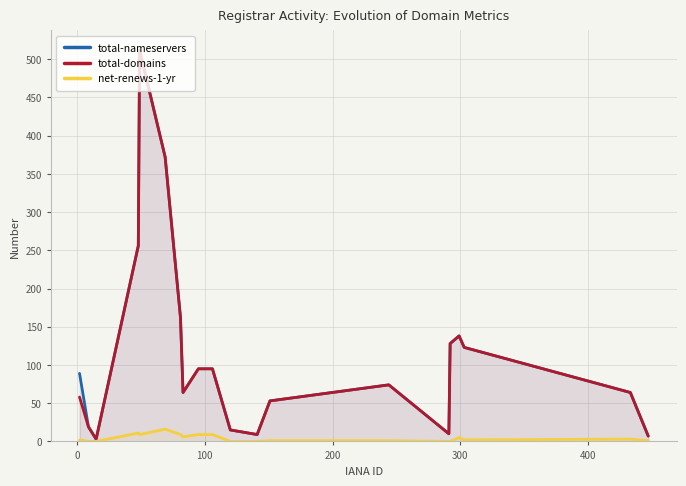

What is the sum of all total-domains values?

2257